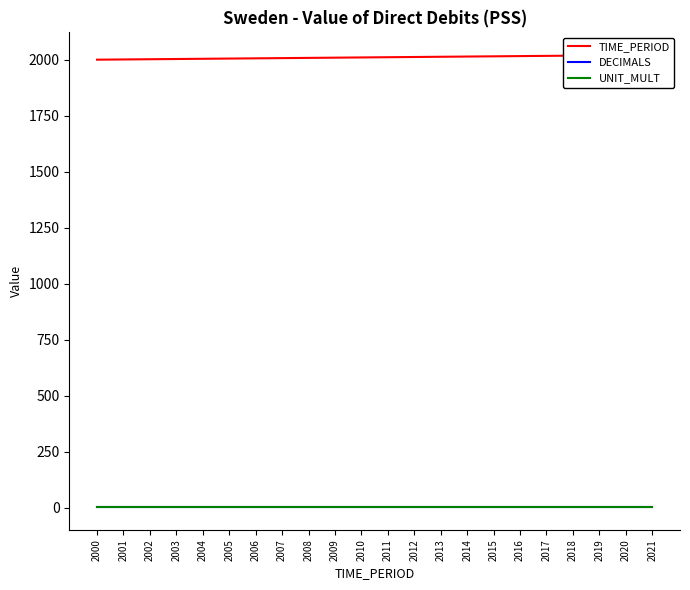

At 2009, list the series in order from largest to smallest.

TIME_PERIOD, UNIT_MULT, DECIMALS